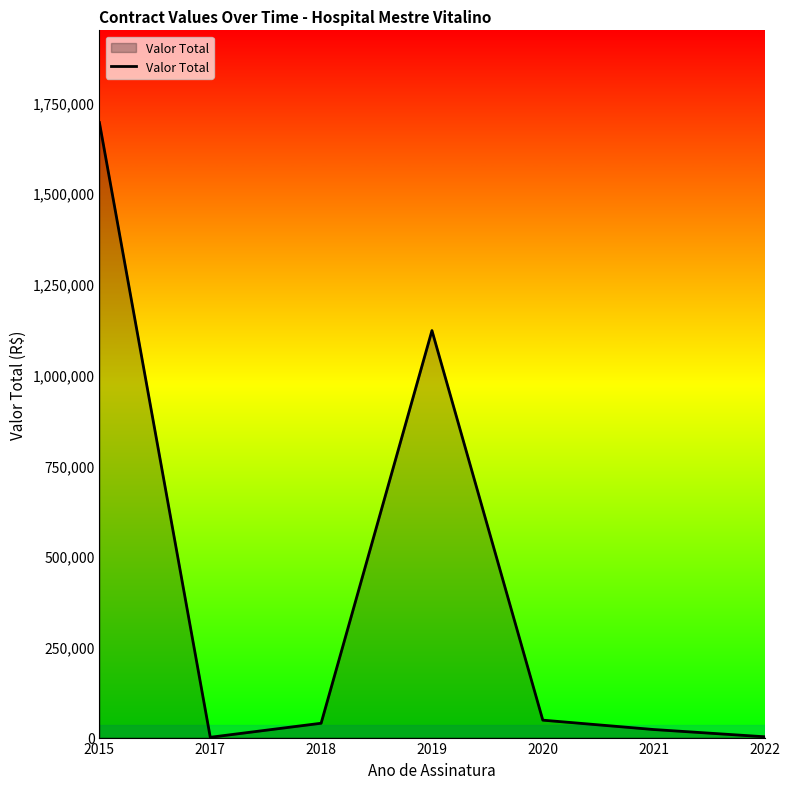

How many lines are shown in the chart?

1